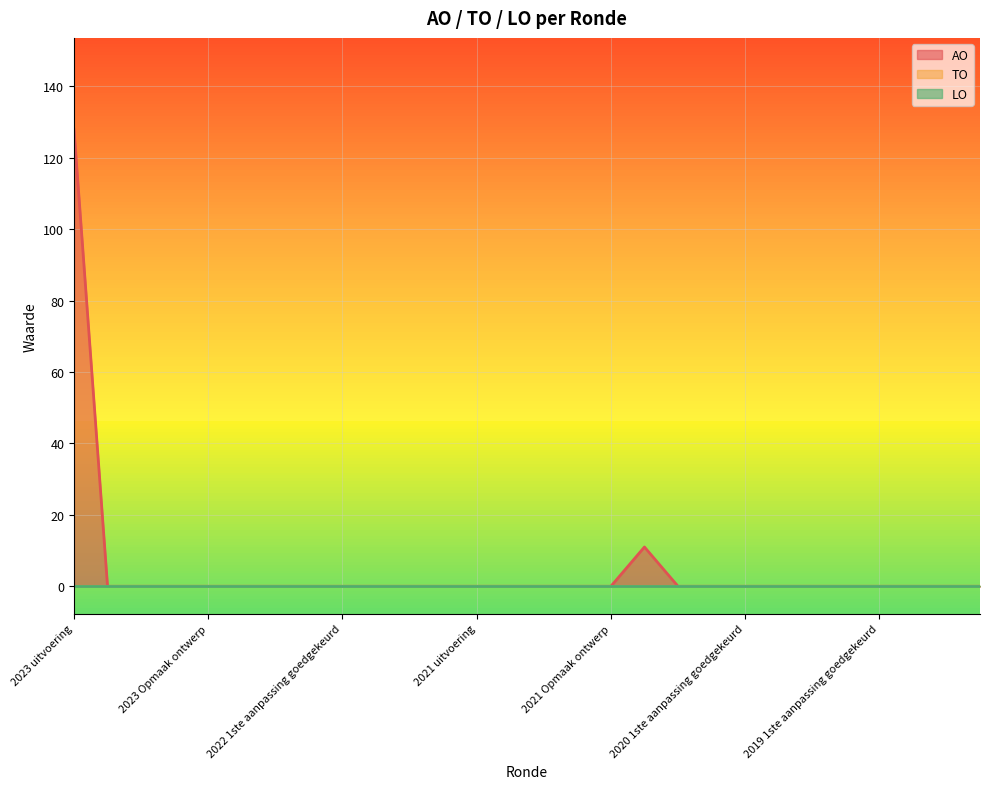

True or false: AO has more than 1 interior local peaks.

False